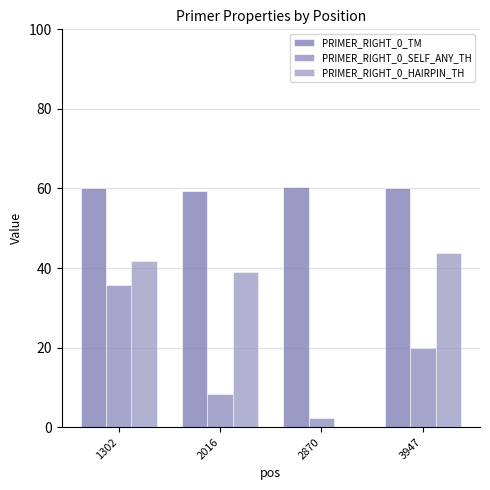

Between 3947 and 2870, which is larger?

2870